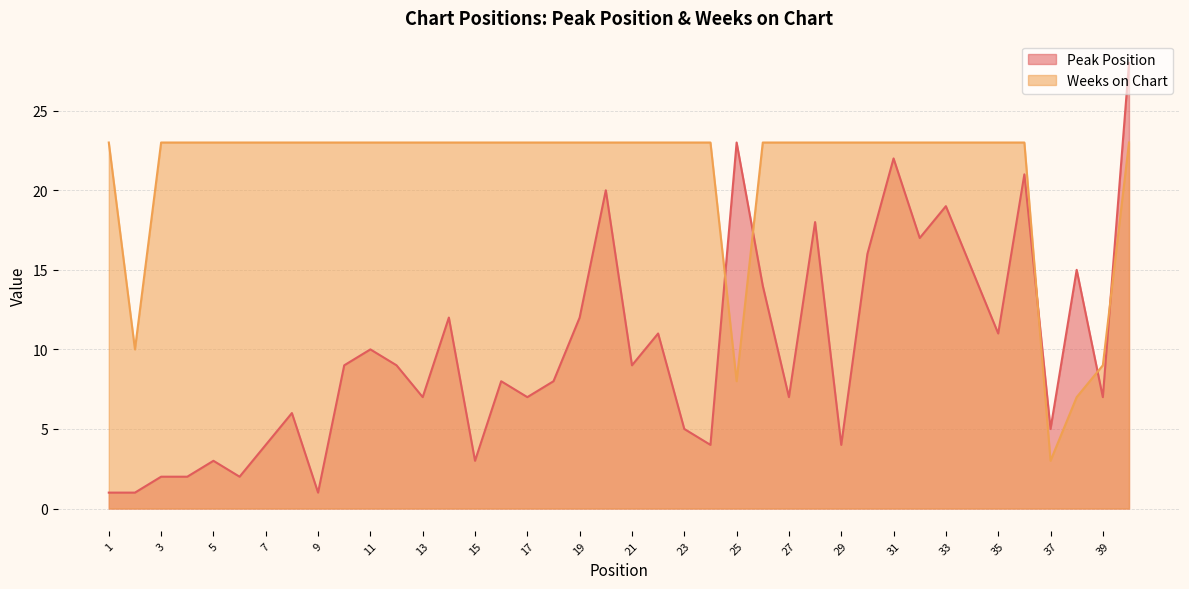

Rank the categories by Weeks on Chart value from lowest to highest.

37, 38, 25, 39, 2, 1, 3, 4, 5, 6, 7, 8, 9, 10, 11, 12, 13, 14, 15, 16, 17, 18, 19, 20, 21, 22, 23, 24, 26, 27, 28, 29, 30, 31, 32, 33, 34, 35, 36, 40